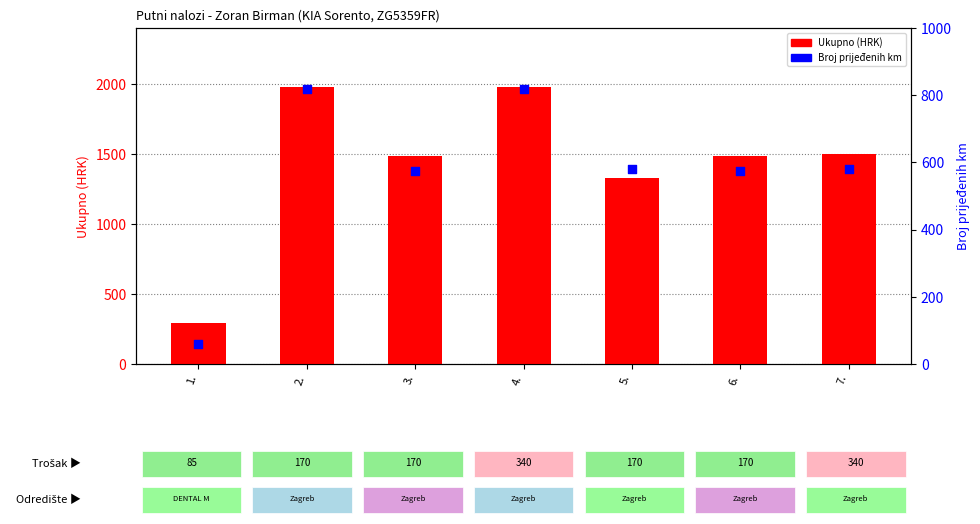

Which series has the largest total across all categories?

Ukupno (HRK)